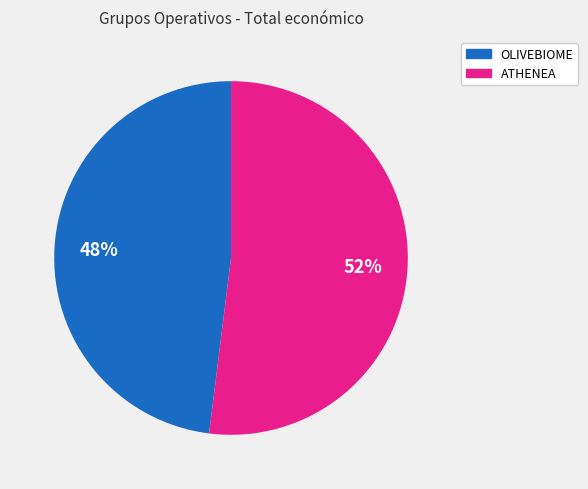

Approximately how many times larger is the value at OLIVEBIOME compared to ATHENEA?

0.9